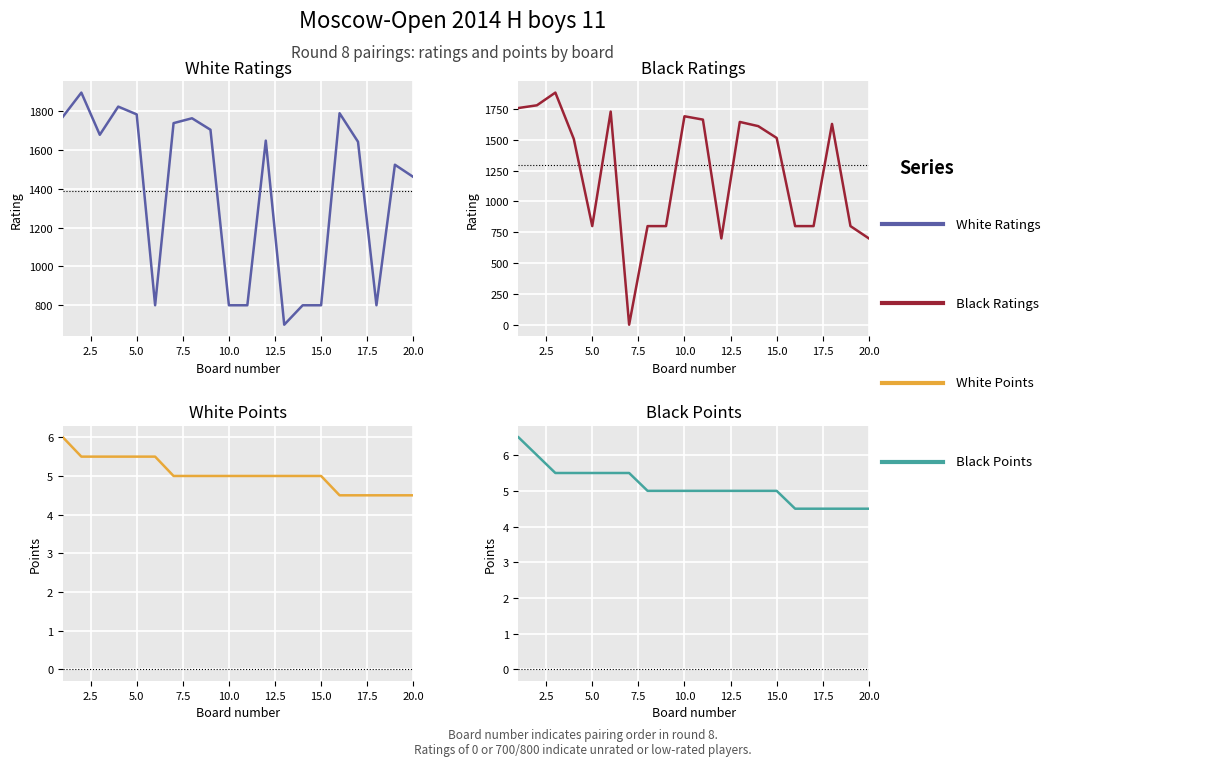

True or false: White Points has more than 0 points higher than both neighbors.

False